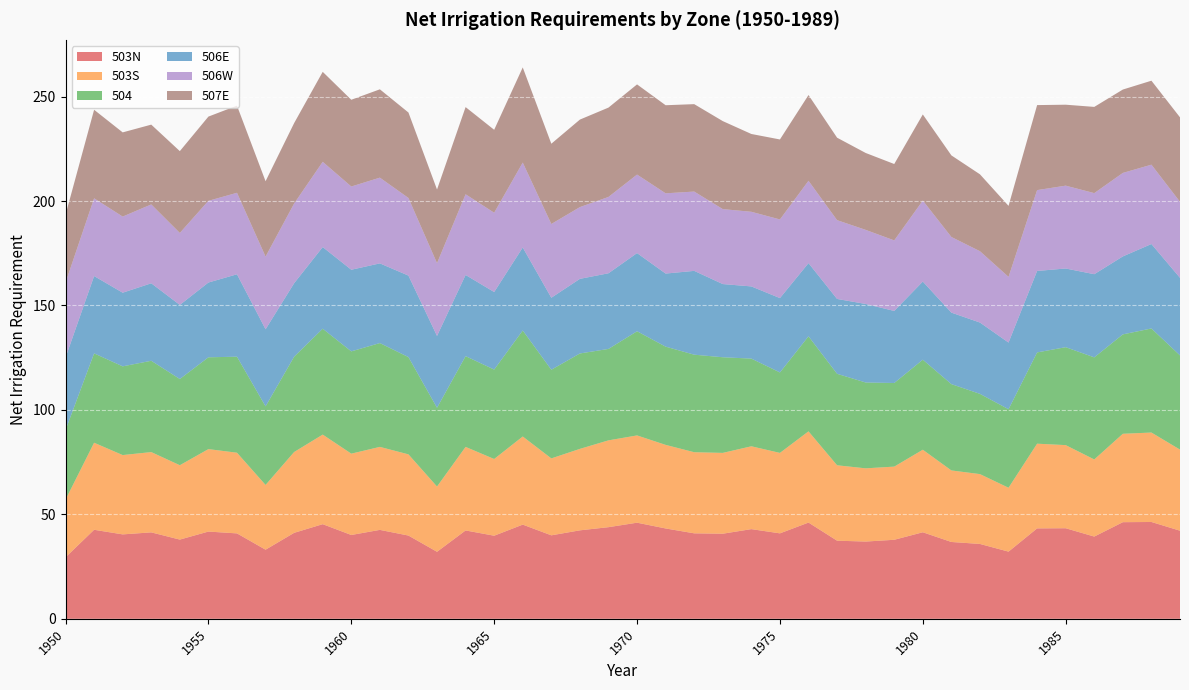

Reading left to right, extract all data points from this chart.

503N: 29.4	42.6	40.4	41.4	37.9	41.8	40.9	33.1	41.2	45.3	40.1	42.6	39.9	32.1	42.3	39.8	45.1	40.0	42.4	43.9	46.0	43.3	40.9	40.7	42.9	40.9	46.1	37.4	37.0	37.8	41.4	36.8	35.8	32.2	43.3	43.4	39.4	46.3	46.4	42.2
503S: 27.6	41.7	38.0	38.4	35.6	39.5	38.6	31.0	38.7	42.9	38.9	39.7	38.9	31.2	40.0	36.7	42.2	36.8	39.0	41.6	41.8	40.0	38.8	38.7	39.7	38.5	43.7	36.1	35.1	35.0	39.5	34.2	33.4	30.6	40.6	39.8	36.9	42.3	42.8	38.8
504: 33.3	42.8	42.5	43.7	41.3	43.9	46.0	37.6	45.6	50.7	49.0	49.7	46.6	37.7	43.5	42.8	50.7	42.4	45.7	43.8	49.9	47.0	46.7	45.8	42.0	38.5	45.5	43.8	41.1	40.0	43.1	41.3	38.4	37.6	43.7	46.9	48.9	47.6	49.8	45.1
506E: 34.7	37.0	35.2	37.1	35.5	35.8	39.4	36.9	35.2	39.1	39.1	38.1	39.0	34.4	38.9	37.1	39.7	34.5	35.7	36.2	37.4	35.0	40.1	35.0	34.6	35.6	35.0	35.8	37.6	34.5	37.4	34.2	34.1	31.9	39.0	37.7	39.8	37.3	40.4	37.1
506W: 35.9	37.2	36.4	37.8	34.4	39.1	39.0	34.8	38.2	40.8	39.8	41.0	37.2	34.8	38.6	38.0	40.7	35.3	34.3	36.5	37.6	38.4	38.0	35.9	35.7	37.6	39.4	37.7	35.5	33.8	38.8	36.2	34.1	31.5	38.7	39.7	38.8	40.0	38.0	36.4
507E: 32.5	42.4	40.3	38.2	39.2	40.3	41.7	36.1	38.5	43.1	41.5	42.3	40.9	35.3	41.7	39.7	45.5	38.4	41.9	42.8	43.2	42.2	41.9	42.1	37.2	38.3	41.0	39.5	36.8	36.6	41.2	39.1	36.8	34.0	40.7	38.8	41.3	39.9	40.2	40.4